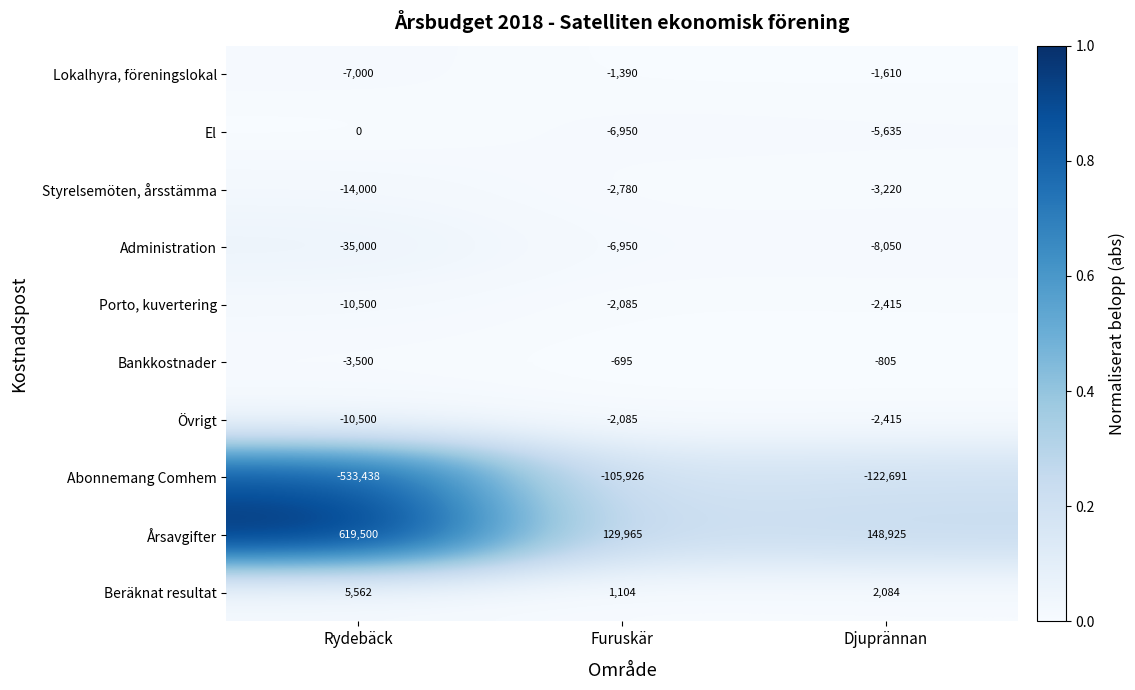

Which series changed the most between Rydebäck and Djuprännan?

Årsavgifter